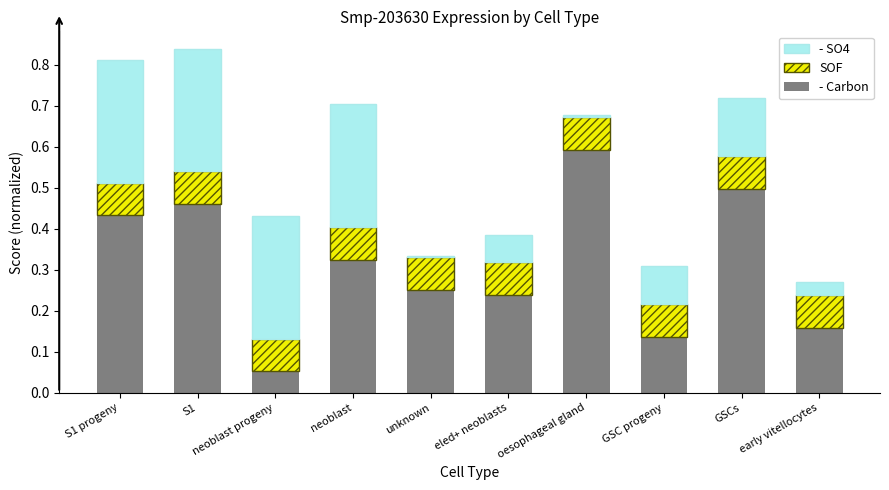

Are the bars horizontal?

No